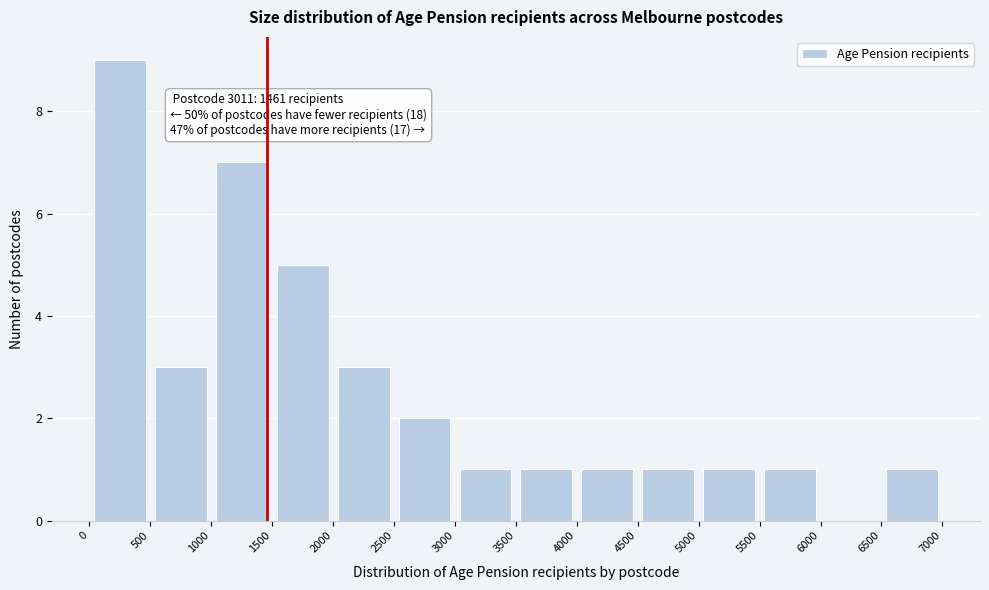

Which range on the x-axis has the tallest bar?

0 to 500